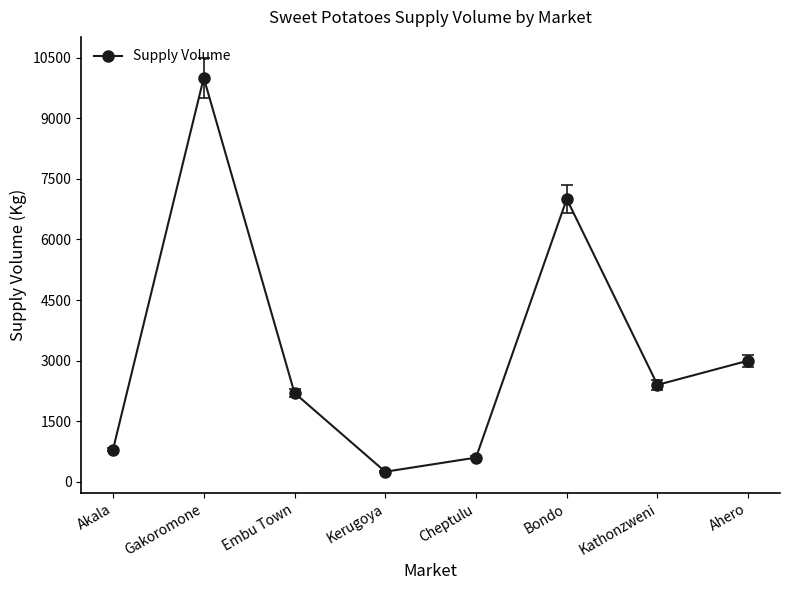

The chart shows a value of 800 at Akala. True or false?

True